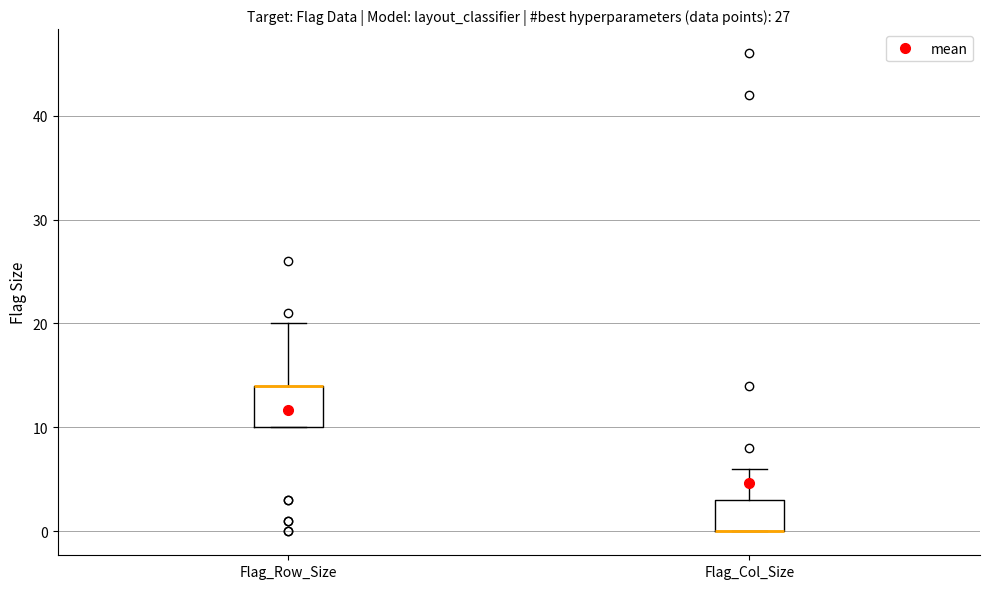

Which box is the tallest, from its lower edge to its upper edge?

Flag_Row_Size